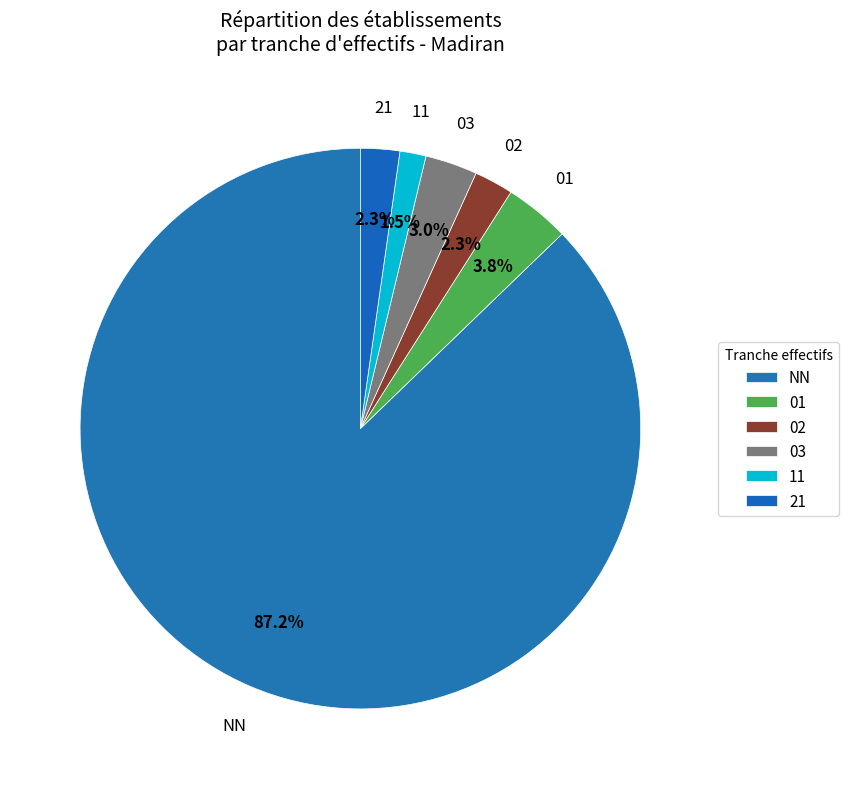

Count the number of slices in the pie.

6